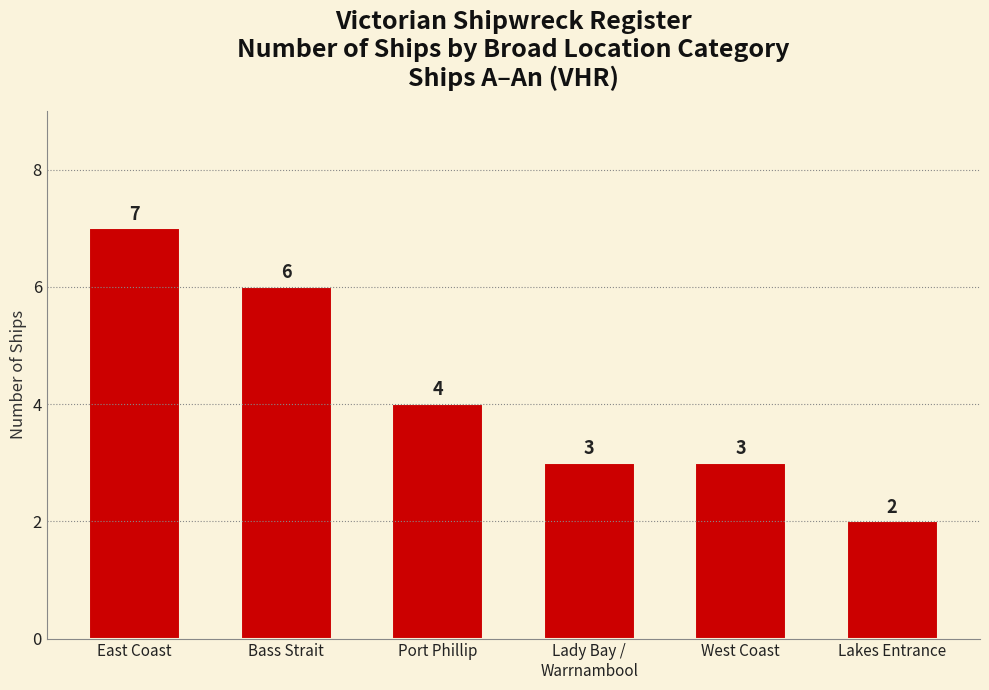

What position from the left is Lady Bay /
Warrnambool?

4